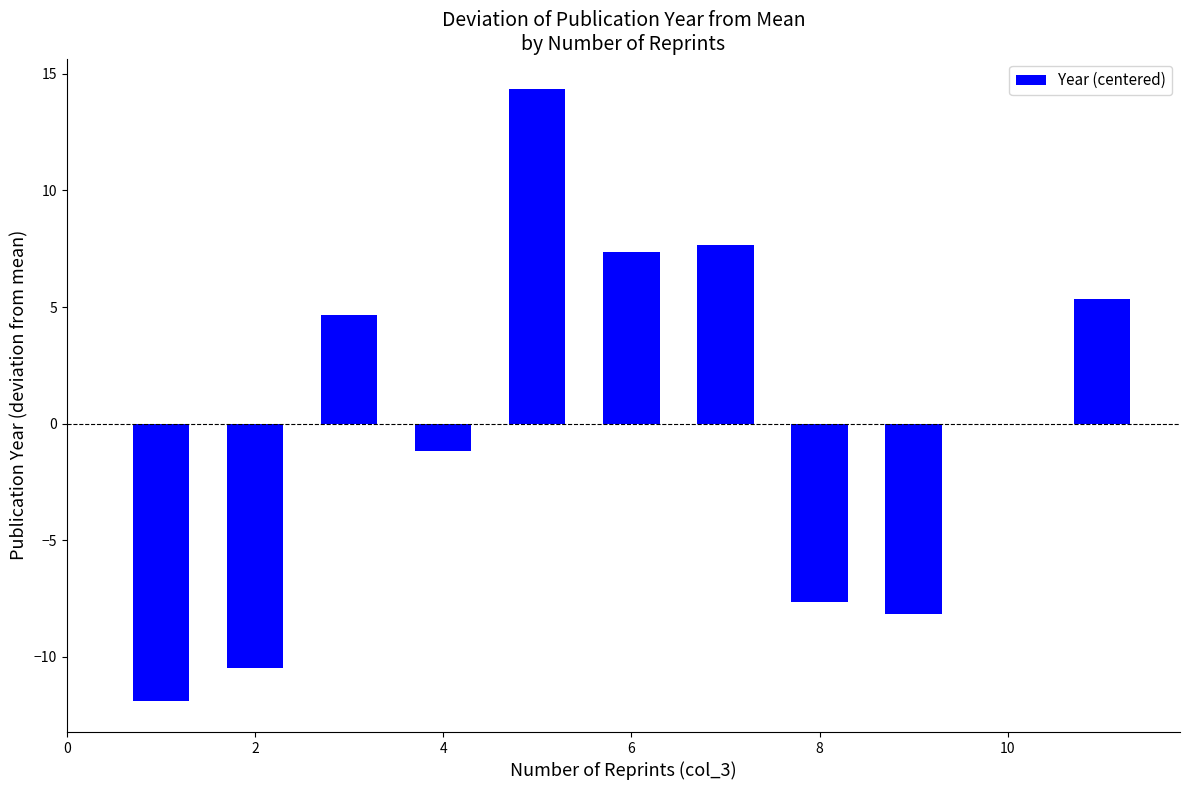

Reading left to right, extract all data points from this chart.

-11.9	-10.5	4.7	-1.2	14.3	7.3	7.7	-7.7	-8.2	5.3